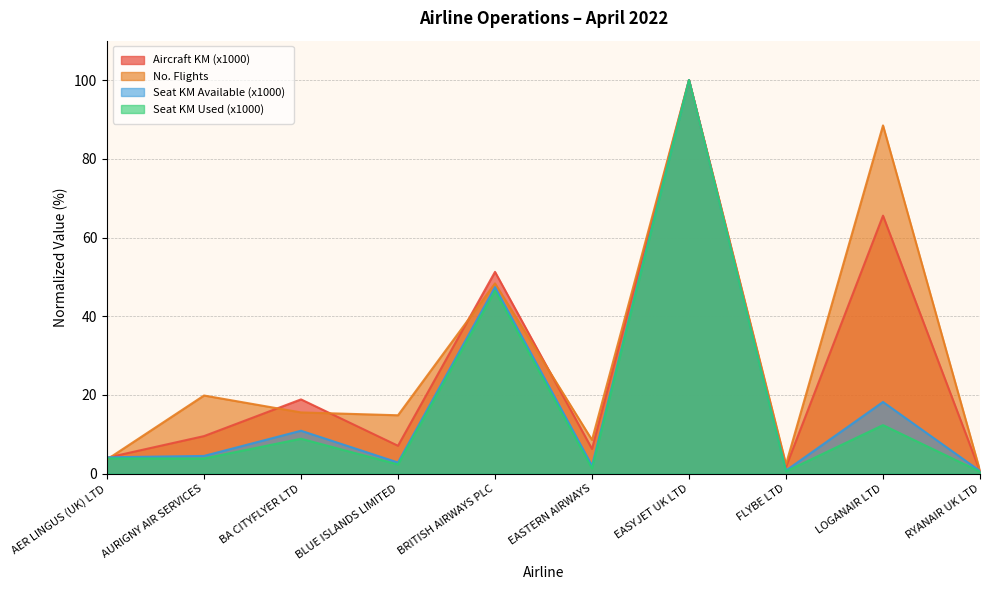

What is the difference between the second highest and minimum values in the no_flights series?

87.7